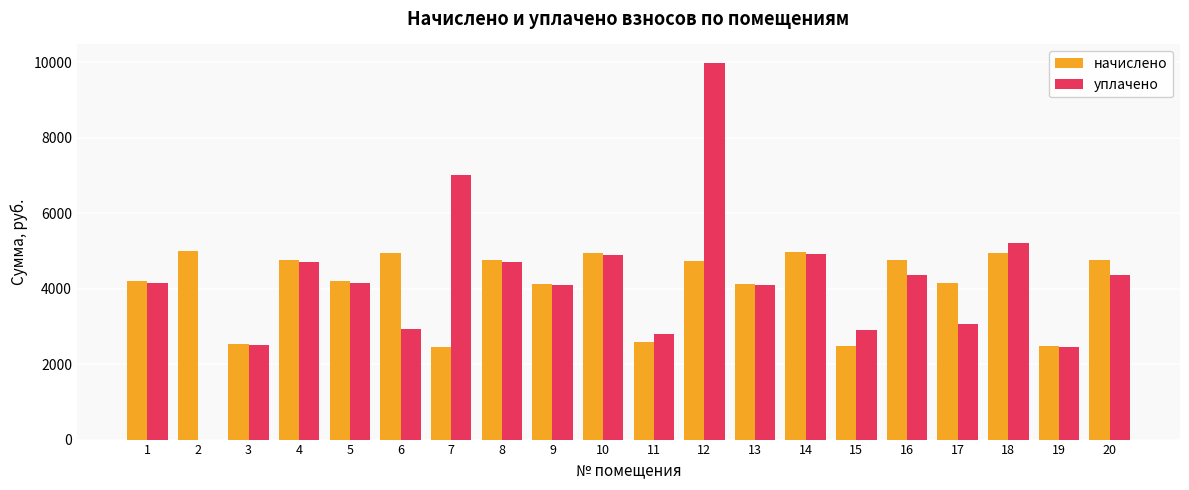

What is the total value across all series at 6?

7872.5